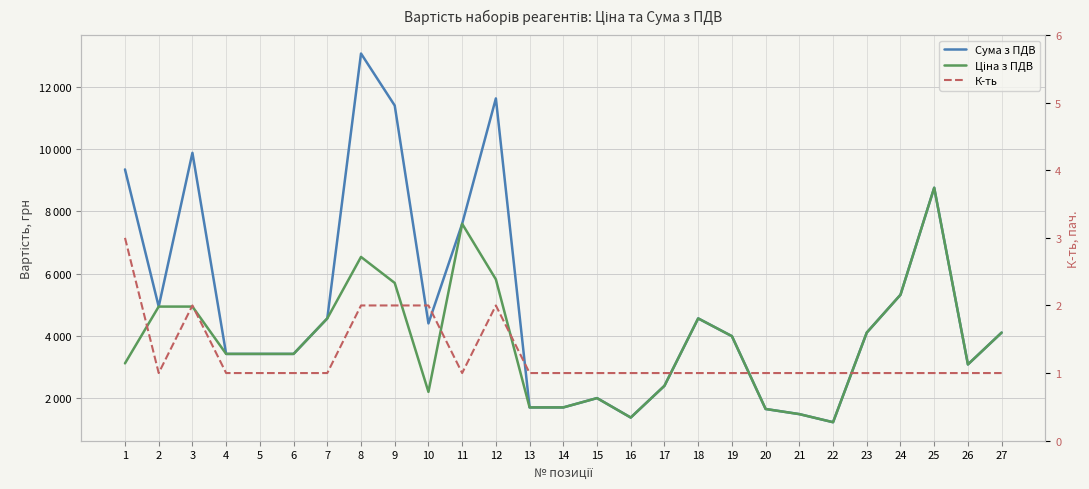

Rank the series at 25 from lowest to highest value.

К-ть, Сума з ПДВ, Ціна з ПДВ